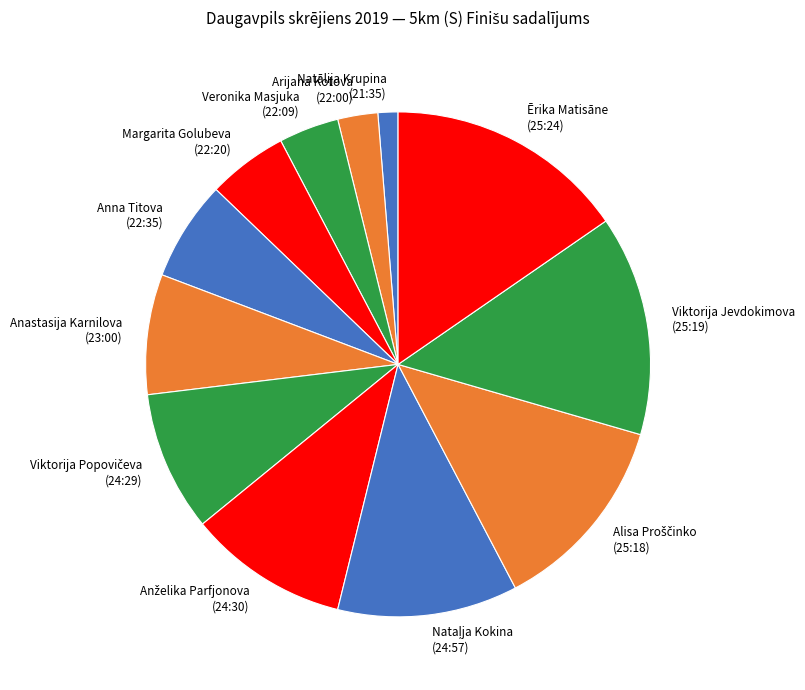

Is Ērika Matisāne (25:24) the majority of the pie?

No